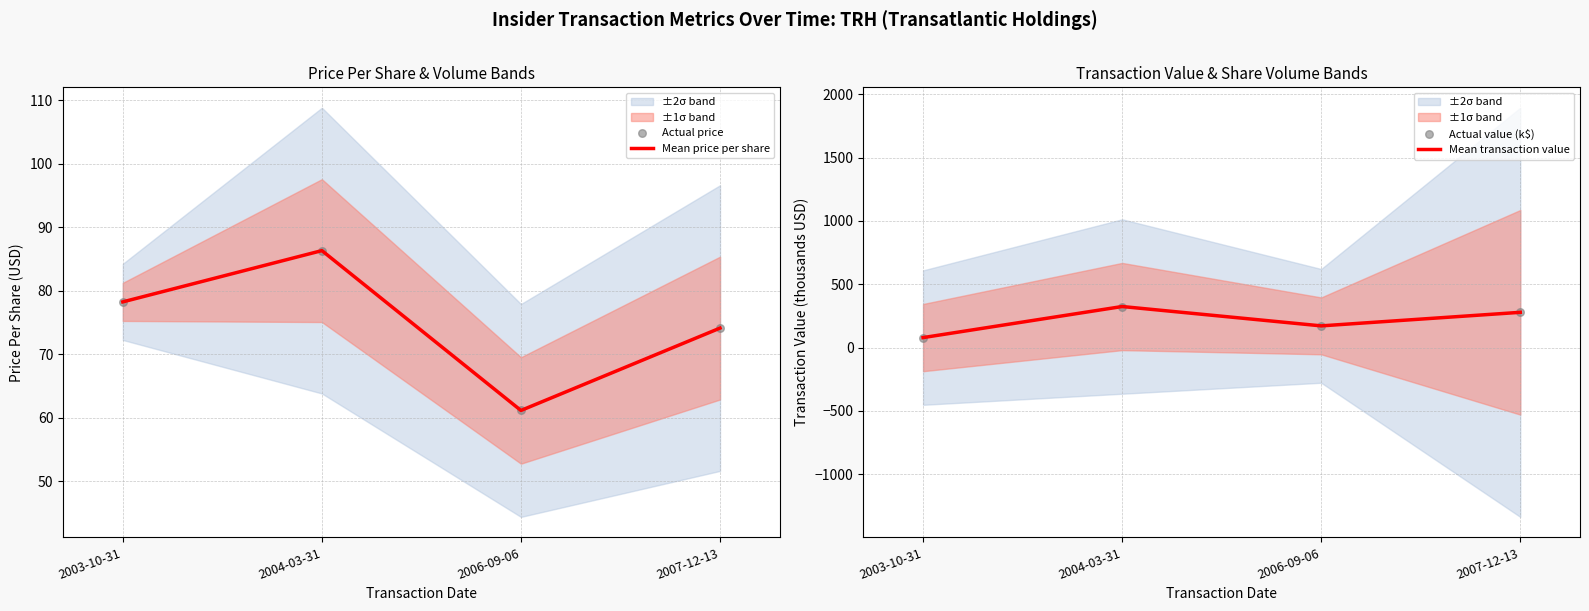

At how many categories does at least one series exceed 319?

1